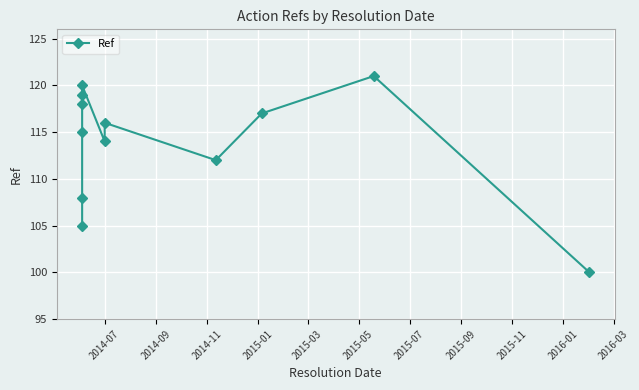

How many series are shown in this chart?

1